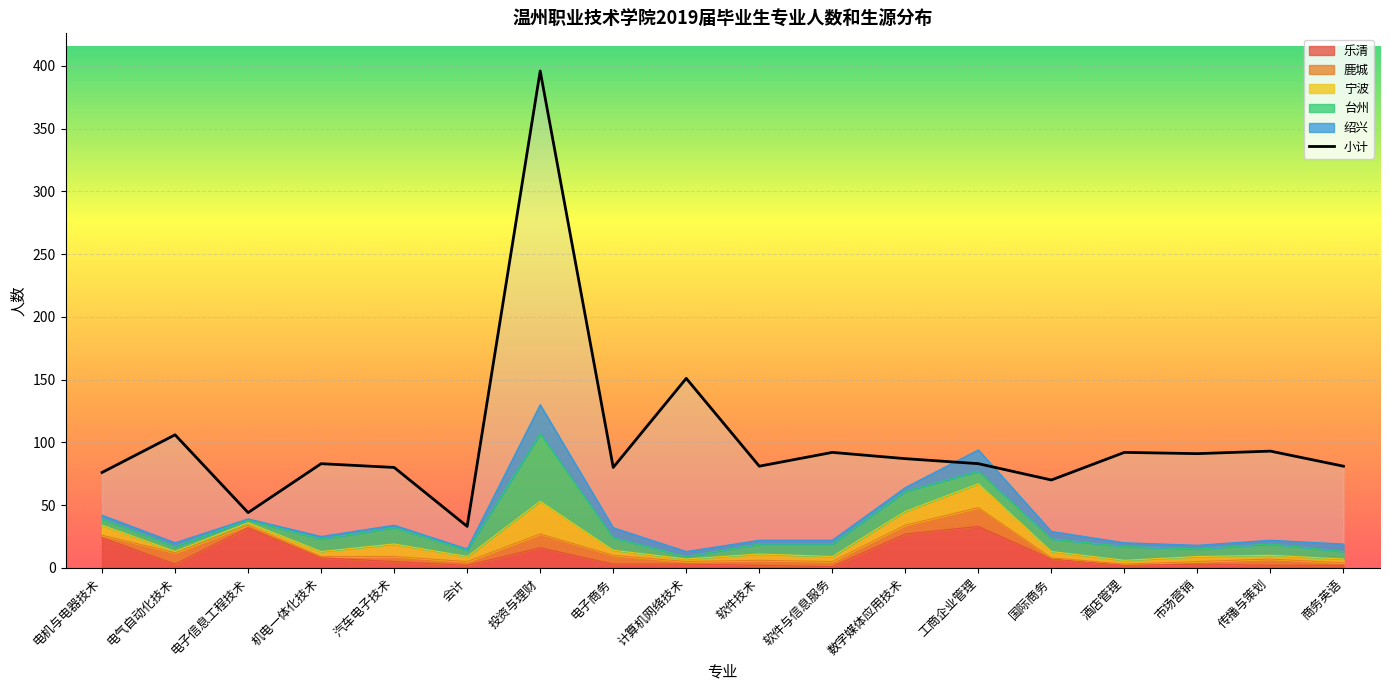

What are all the series names shown in the legend?

乐清, 鹿城, 宁波, 台州, 绍兴, 小计